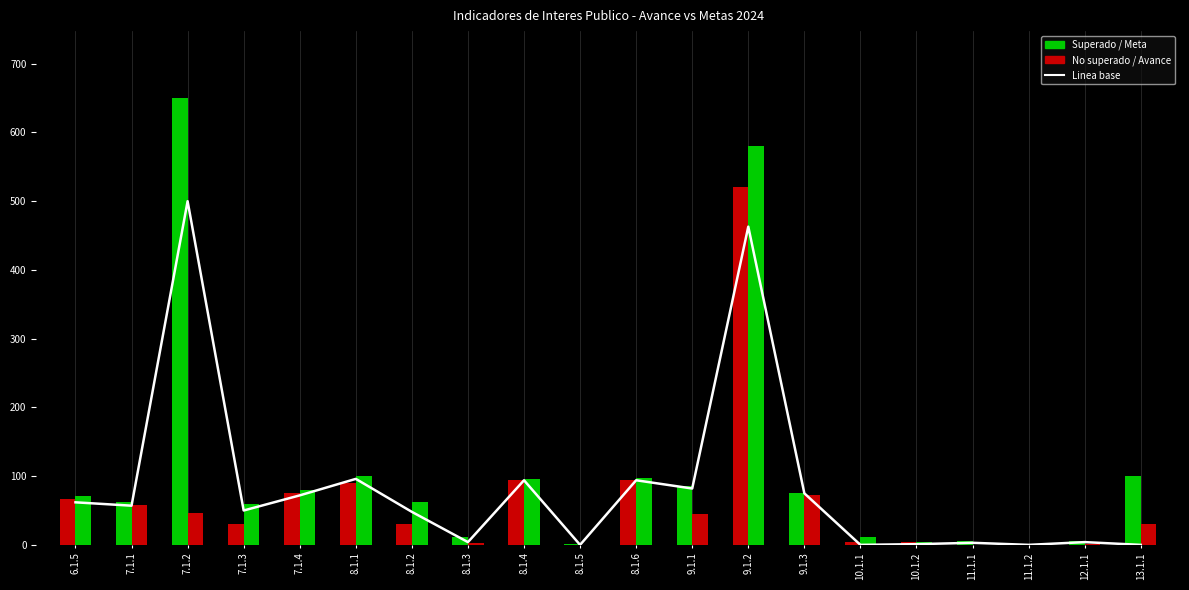

True or false: the data shows 82.0 at 9.1.1.

True